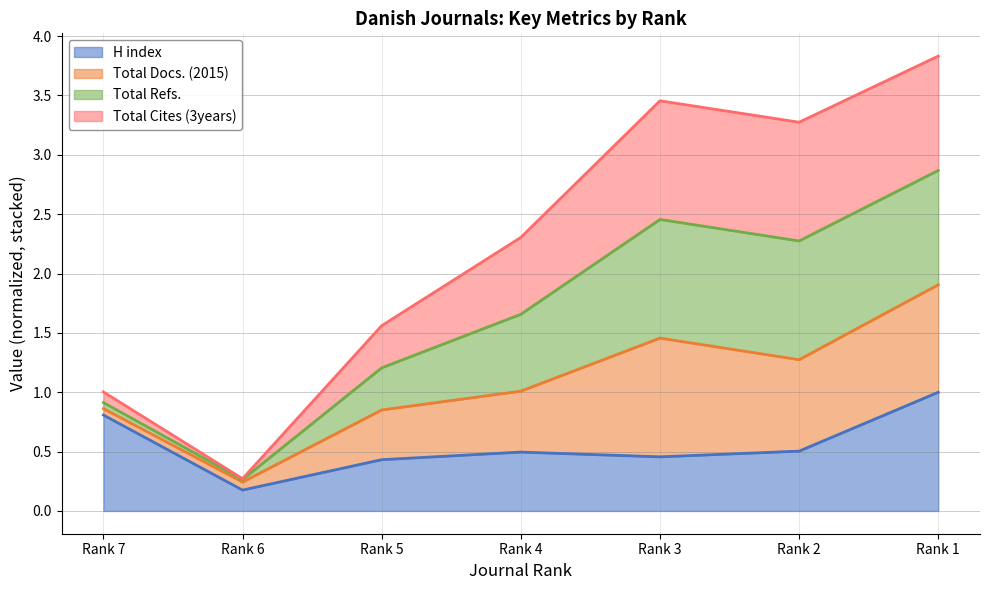

Which label corresponds to the largest value in the chart?

Rank 1